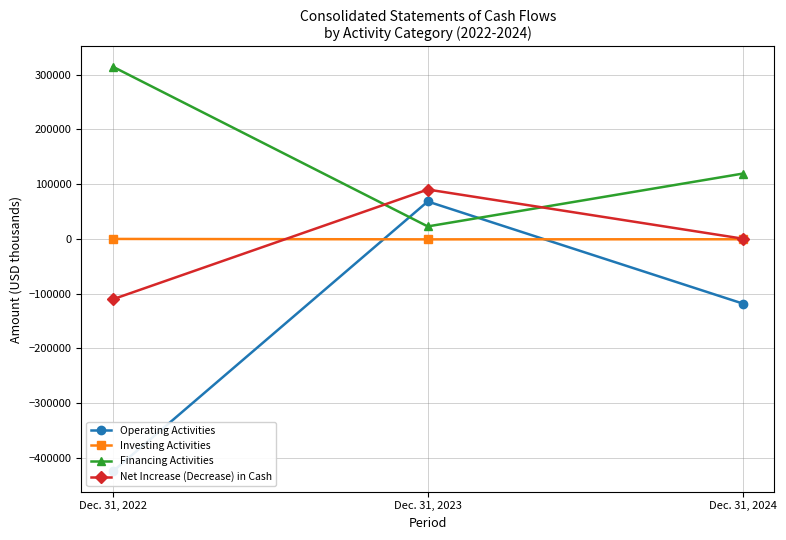

True or false: Investing Activities has a value of -201 at Dec. 31, 2022.

False